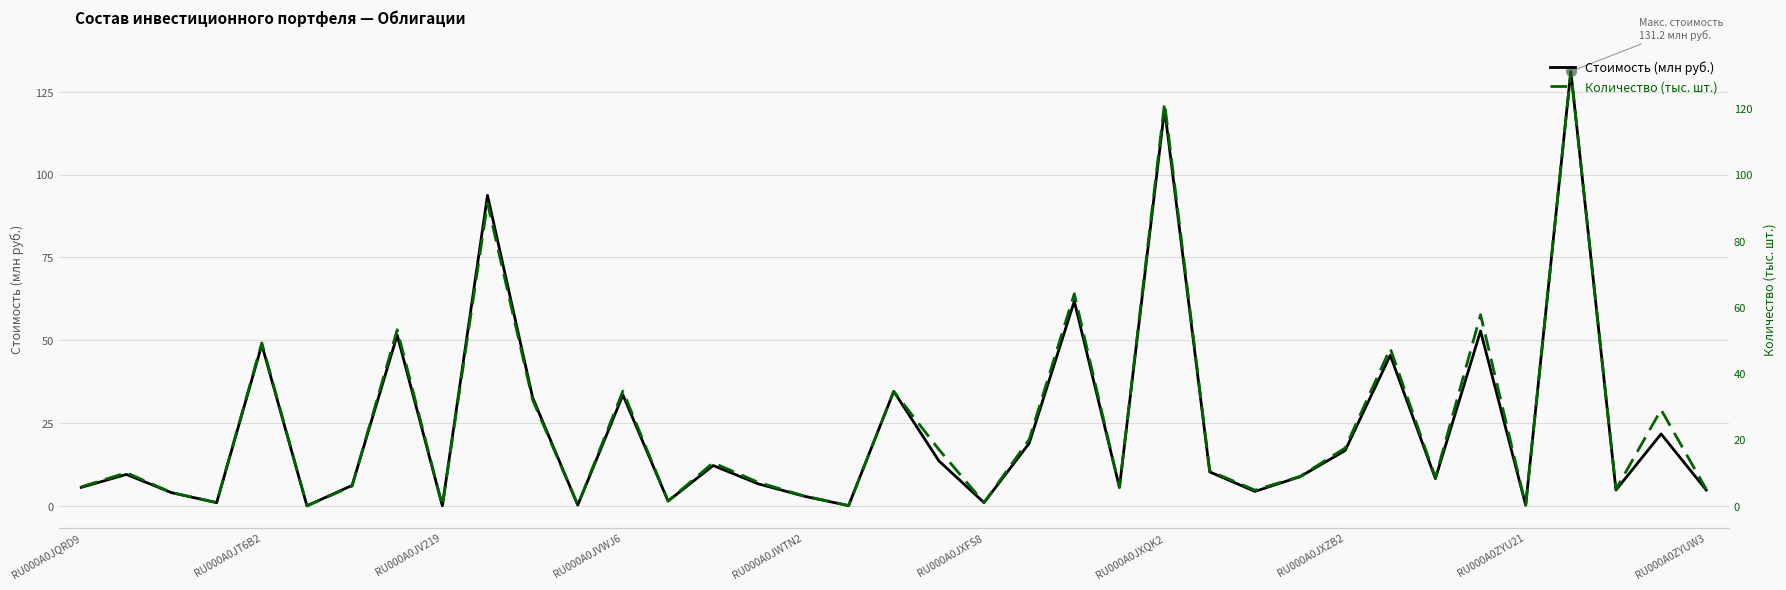

In Количество (тыс. шт.), how many points are lower than both neighbors (excluding endpoints)?

12